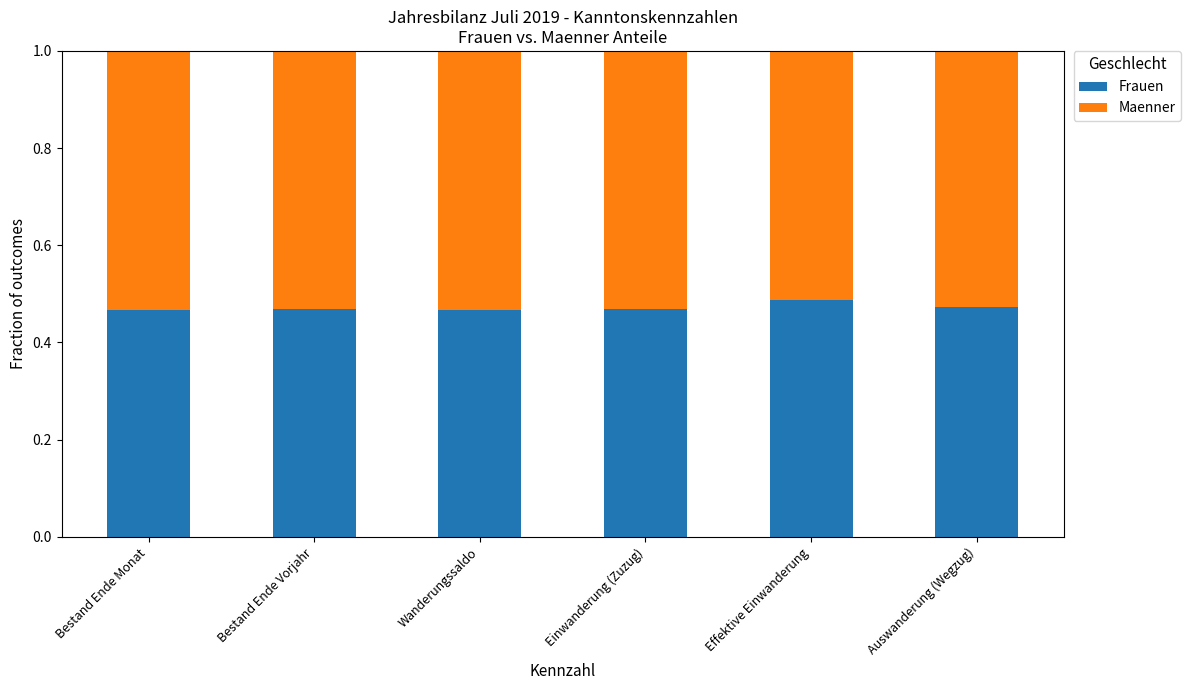

What is the sum of the Frauen values at Bestand Ende Monat and Bestand Ende Vorjahr?

0.9